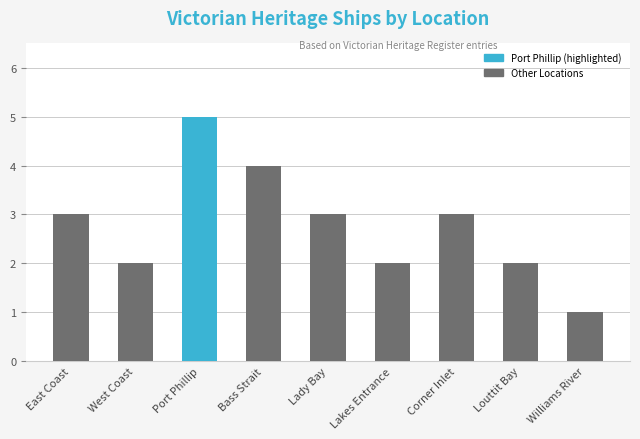

What is the difference between the maximum and minimum values?

4